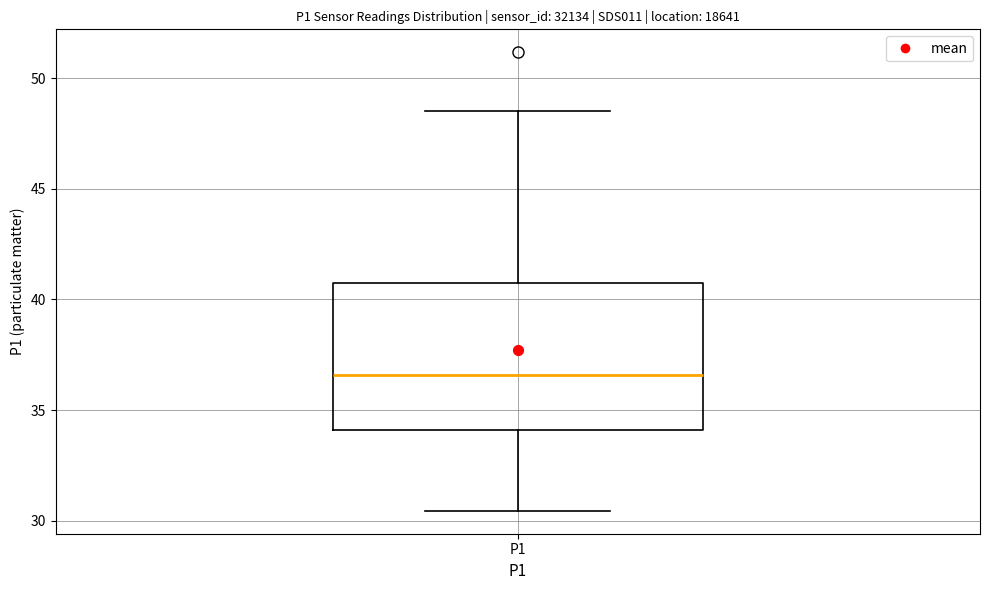

Read this box plot against the y-axis: the position of the median line, the range covered by the box, and the ends of both whiskers. The values are not printed on the chart, so give them approximately, as read against the axis.

median 36.5, box 34.0 to 40.5, whiskers 30.5 to 48.5